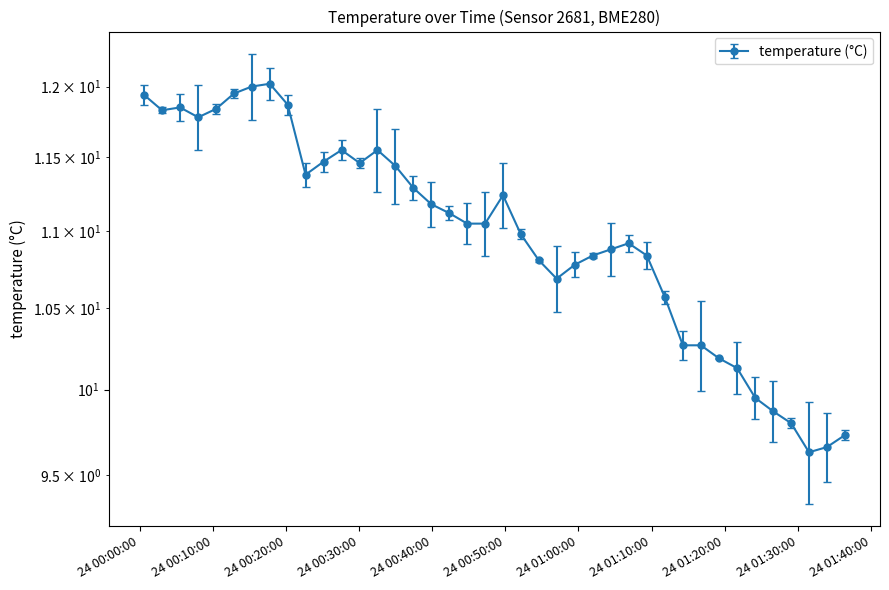

Reading right to left, extract all data points from this chart.

9.7	9.7	9.6	9.8	9.9	9.9	10.1	10.2	10.3	10.3	10.6	10.8	10.9	10.9	10.8	10.8	10.7	10.8	11.0	11.2	11.1	11.1	11.1	11.2	11.3	11.4	11.6	11.5	11.6	11.5	11.4	11.9	12.0	12.0	11.9	11.8	11.8	11.8	11.8	11.9